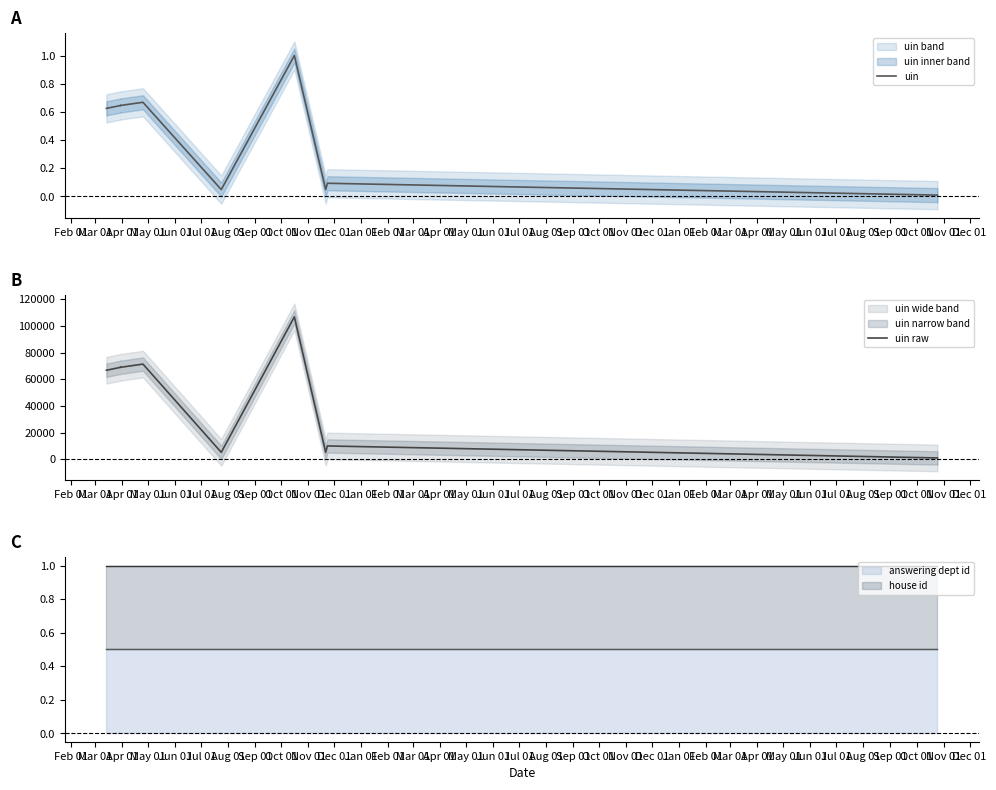

At which label does uin reach its minimum?

Nov 01